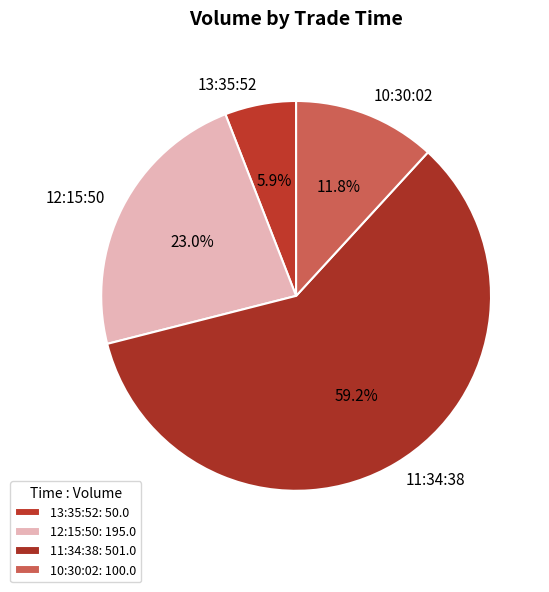

True or false: 10:30:02 accounts for 12% of the total.

True